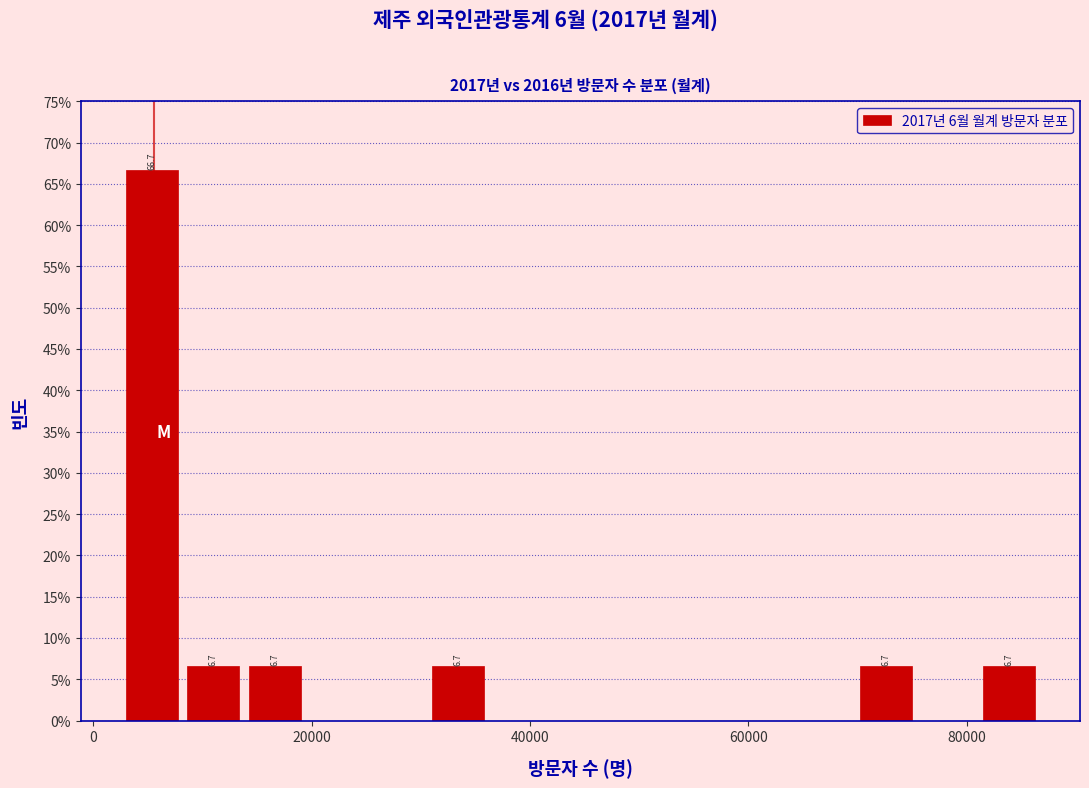

Read against the x-axis, roughly where is the centre of the tallest bar?

6000